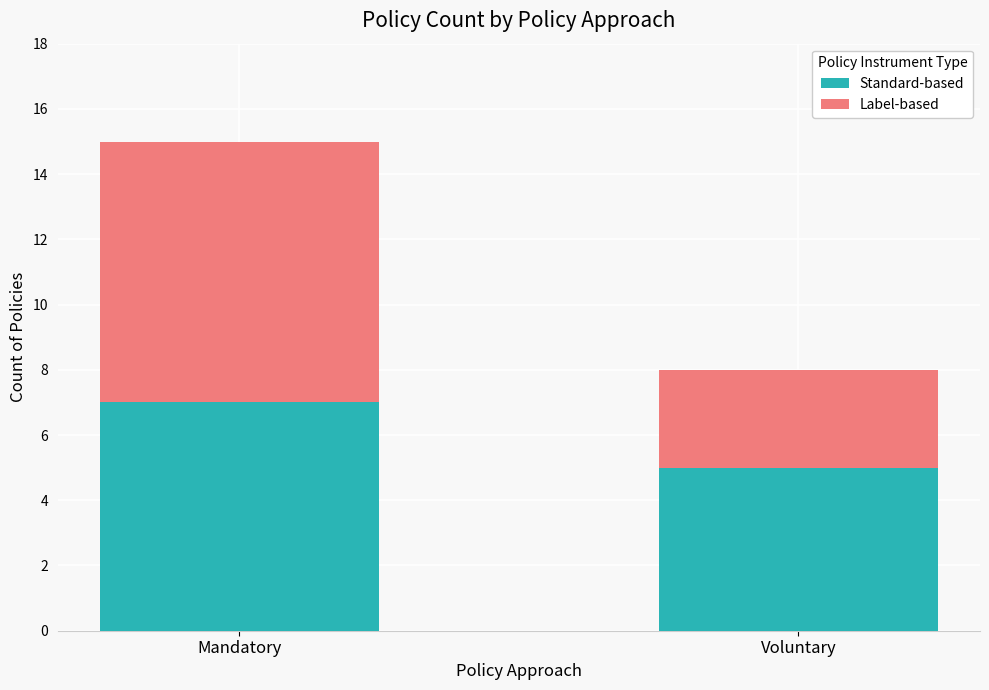

The Standard-based series shows 2 at Voluntary. True or false?

False